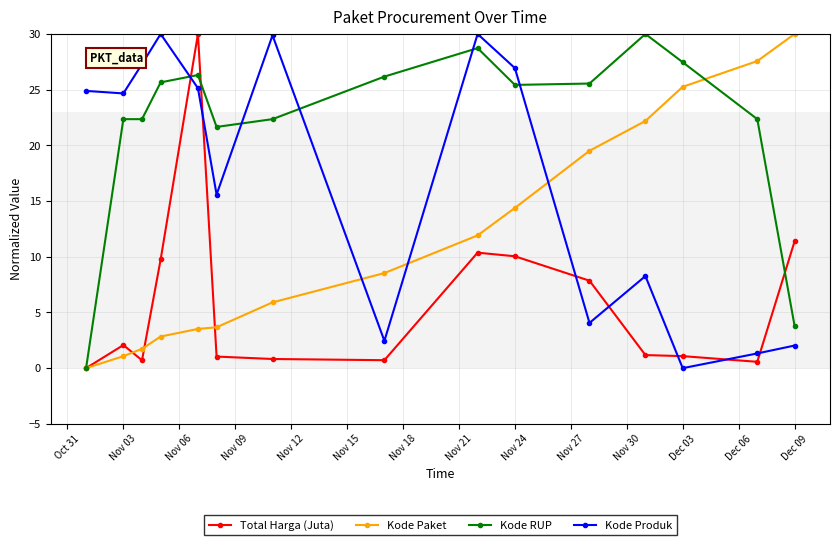

At how many categories does at least one series exceed 12?

15